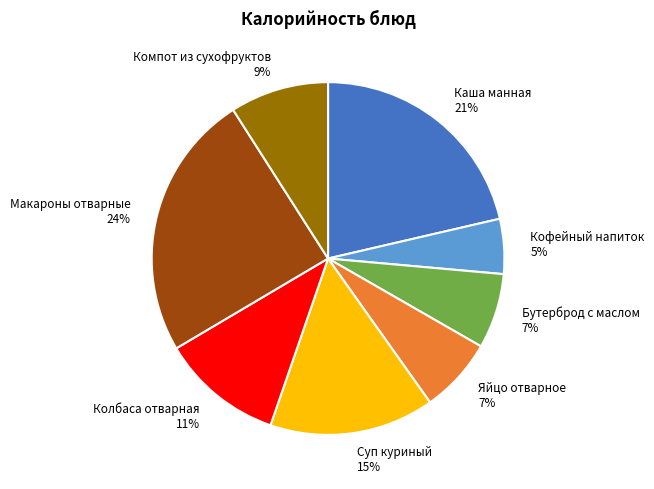

The Яйцо отварное slice represents 7% of the pie. True or false?

True